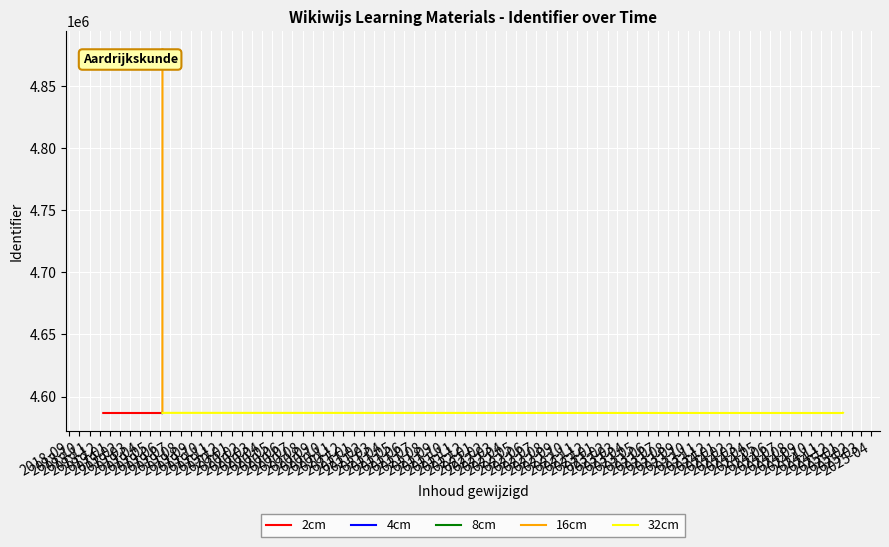

What is the smallest value displayed?

4586768